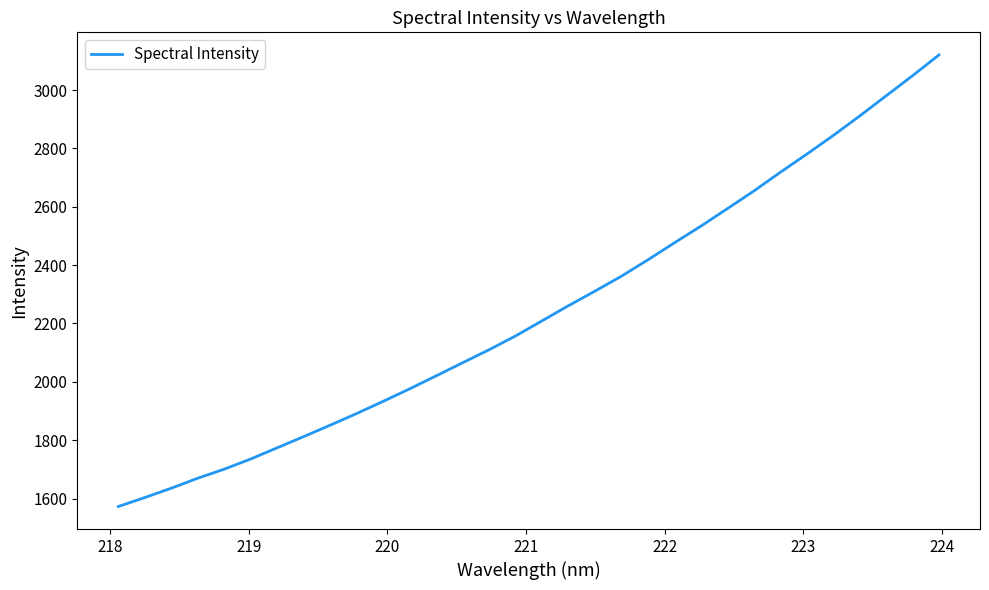

What is the average value?

2241.8